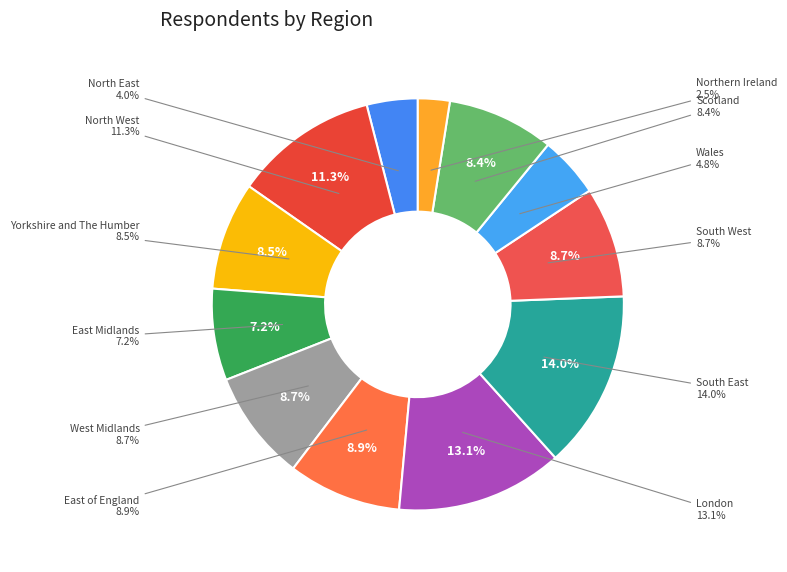

To the nearest percent, what portion does London represent?

13%